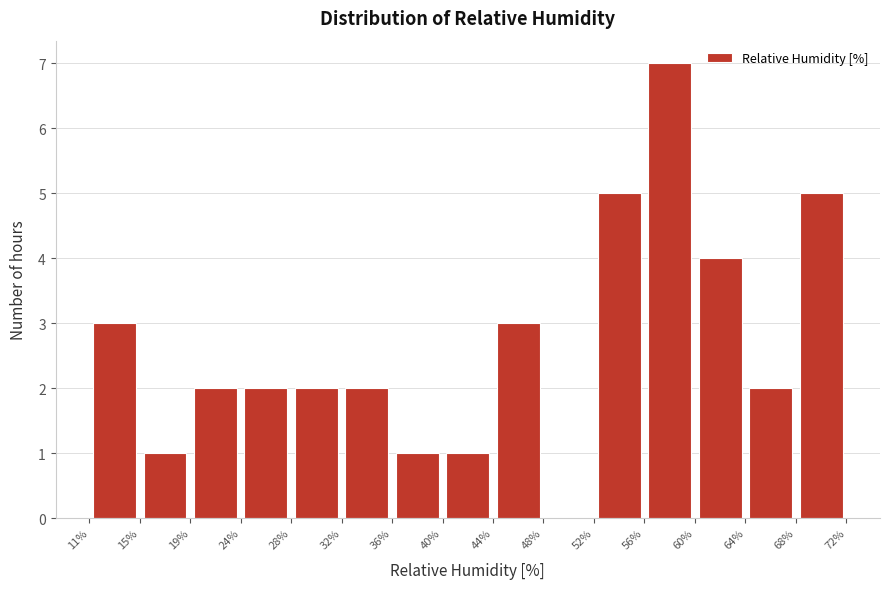

What is the height of the bar covering 19% to 24% on the x-axis? The values are not printed on the chart, so give them approximately, as read against the axis.

2